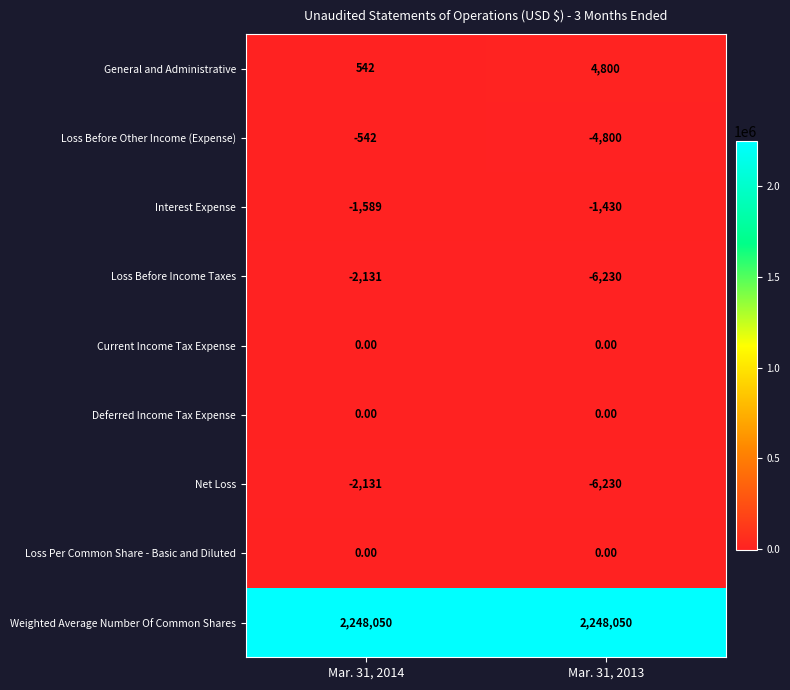

Is the value of Loss Before Income Taxes at Mar. 31, 2014 greater than the value of Interest Expense at Mar. 31, 2013?

No